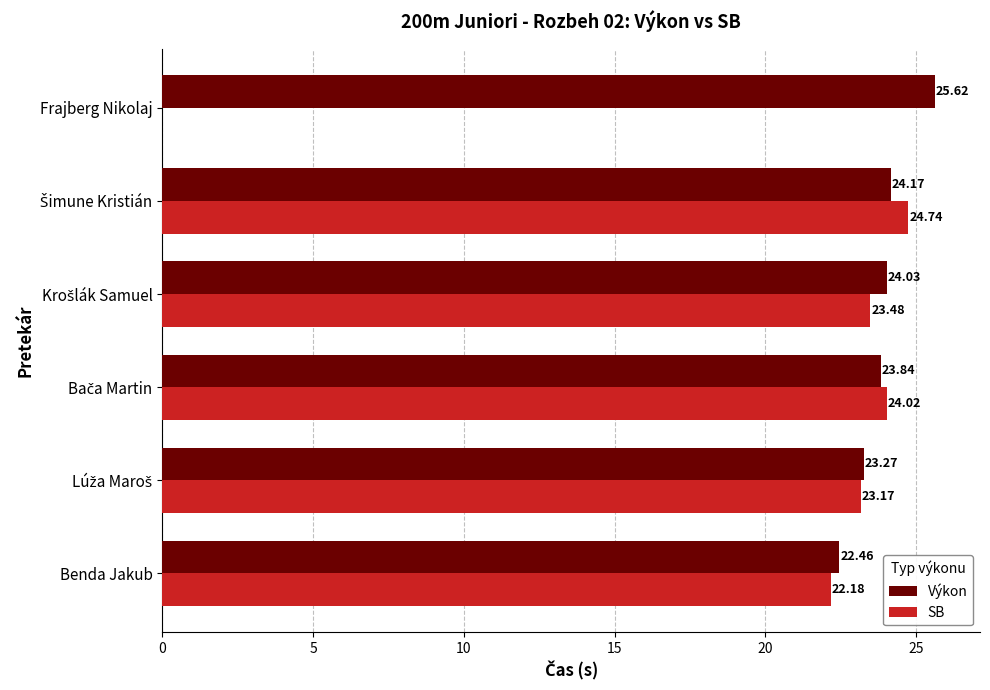

Which series has the largest total across all categories?

Výkon